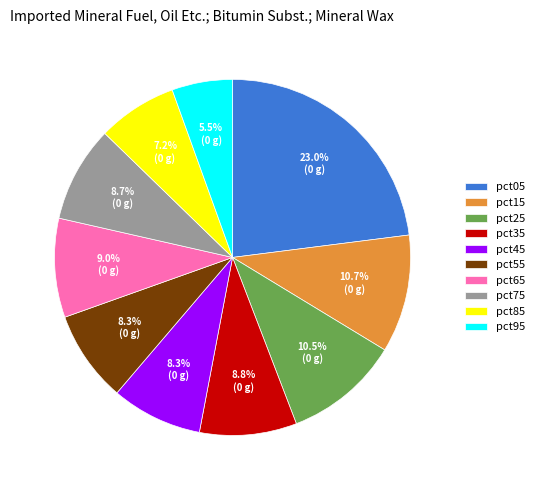

To the nearest percent, what percentage of the pie is pct55?

8%